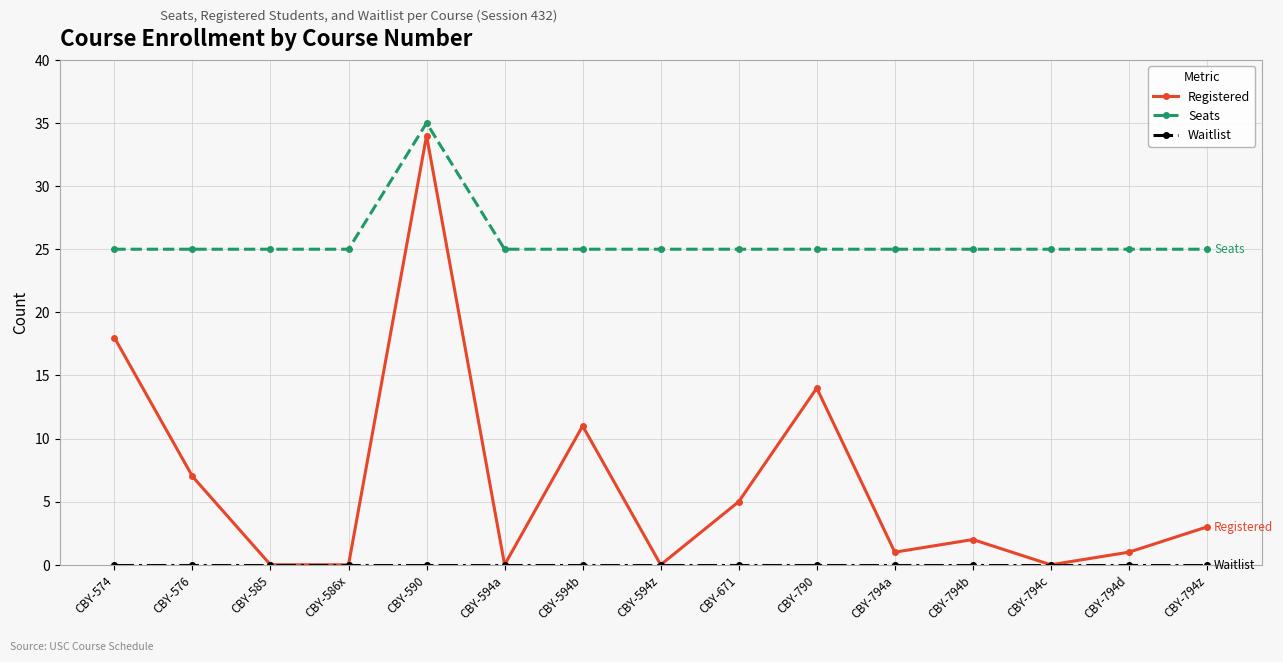

What is the sum of all Seats values?

385